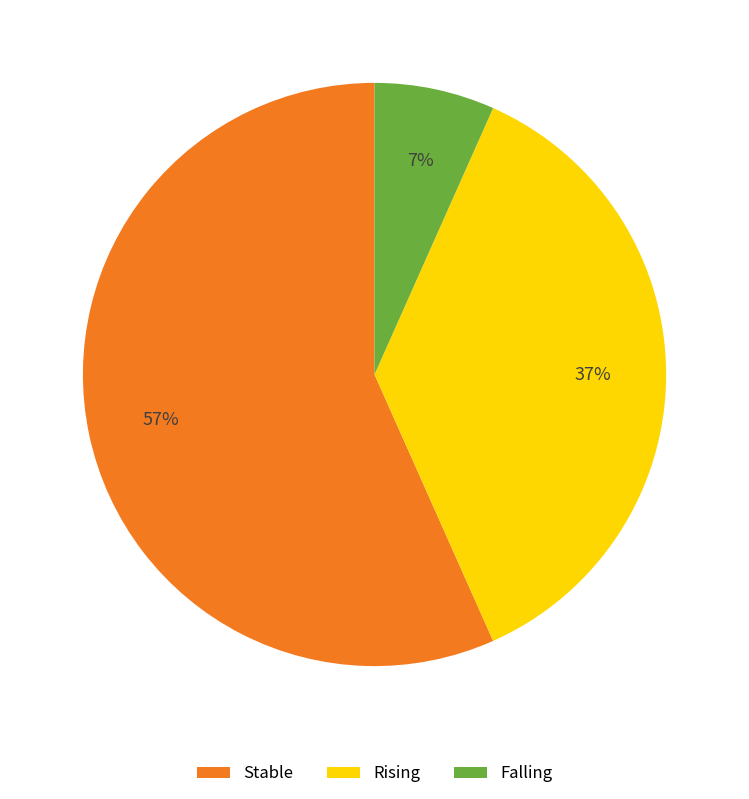

Which has a higher value, Falling or Stable?

Stable